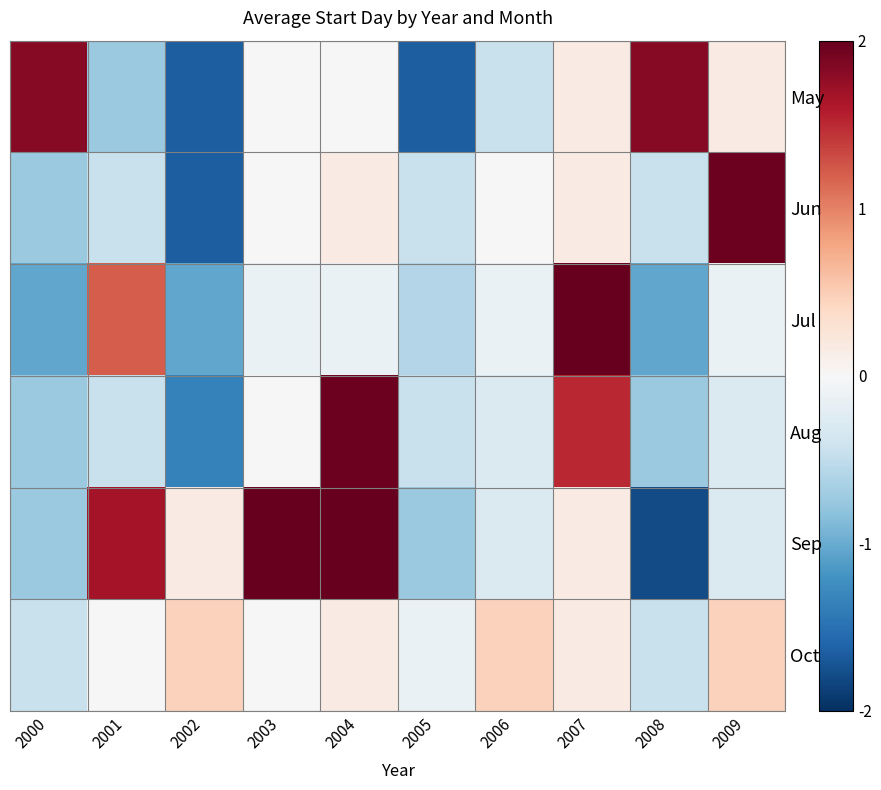

Where is Jun nearest to the value 0?

2003